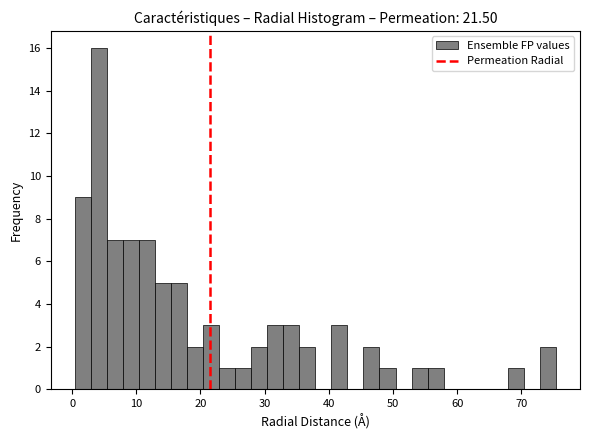

Read against the x-axis, roughly where is the centre of the tallest bar?

4